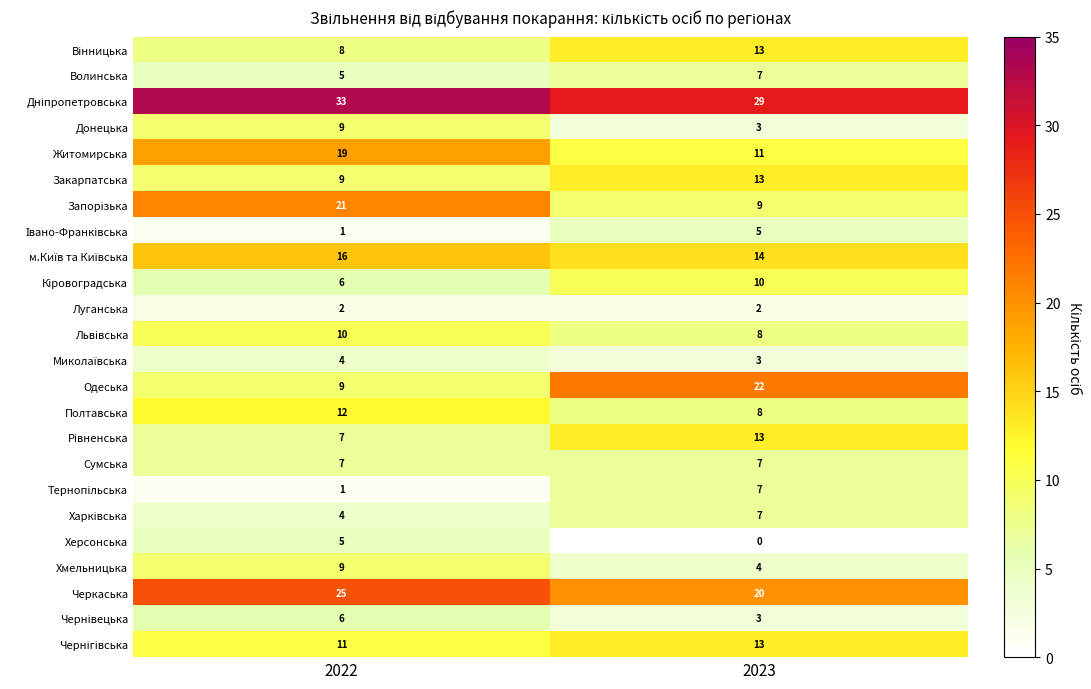

What value does the Житомирська series have at 2023?

11